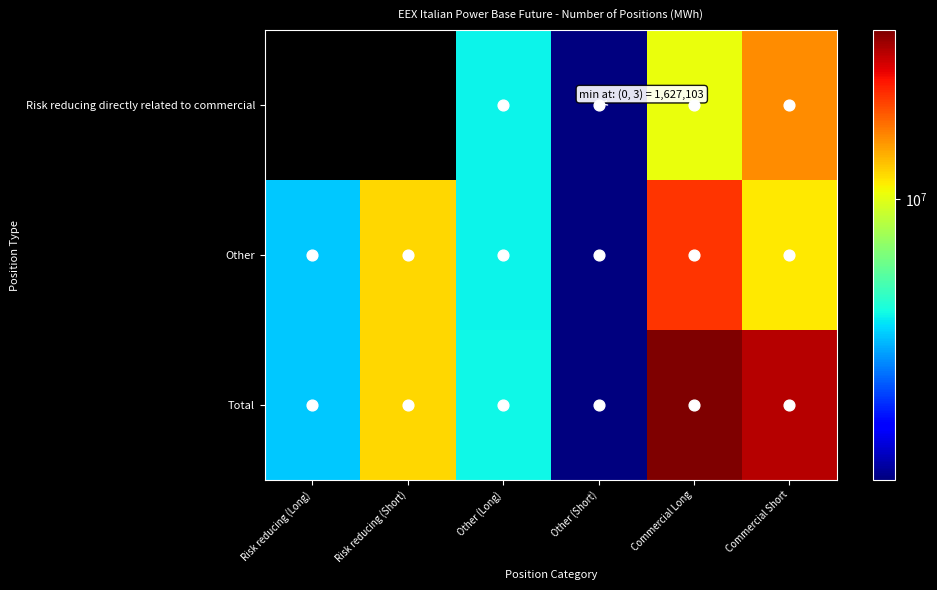

What is the sum of the Other (Short) values at Other and Risk reducing directly related to commercial?

3254206